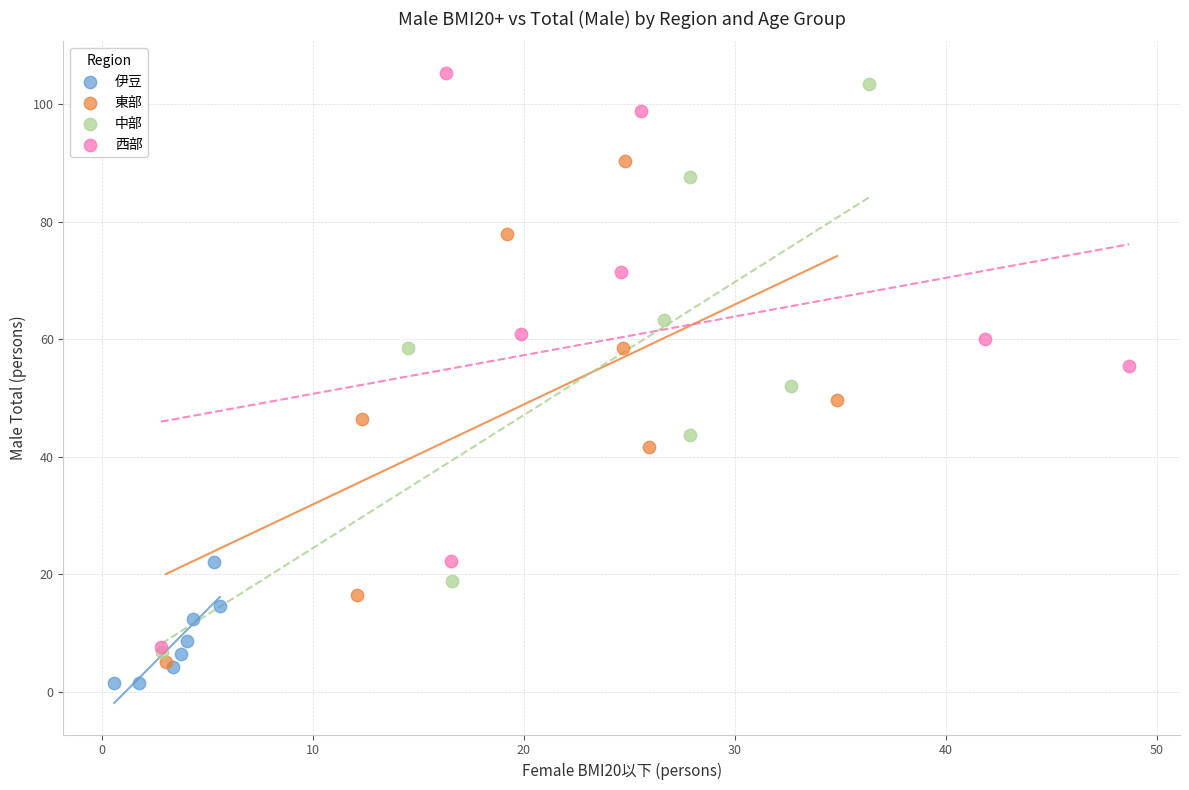

Which series reaches the minimum Y coordinate?

伊豆